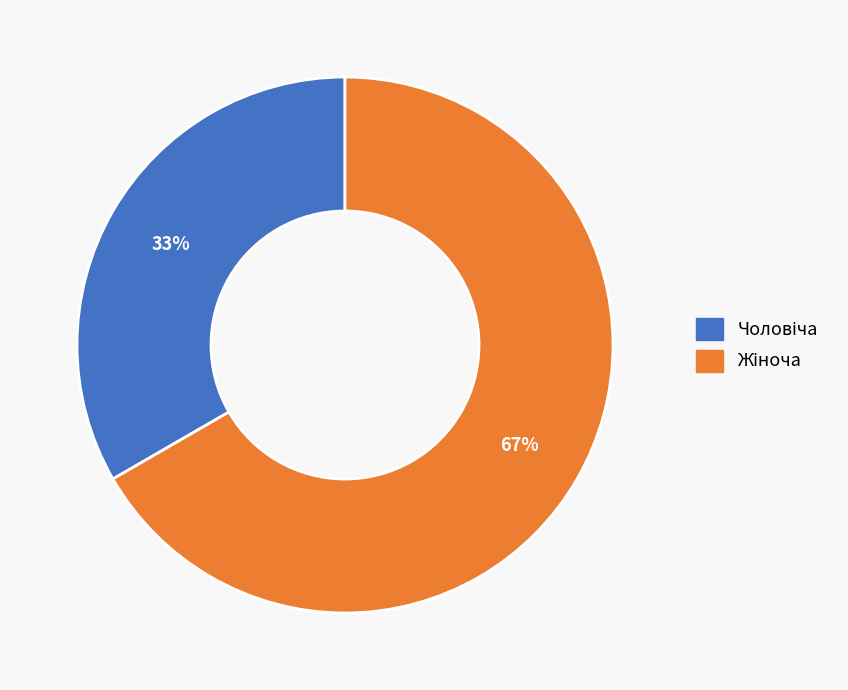

Combined, what portion of the pie is Жіноча and Чоловіча?

100.0%